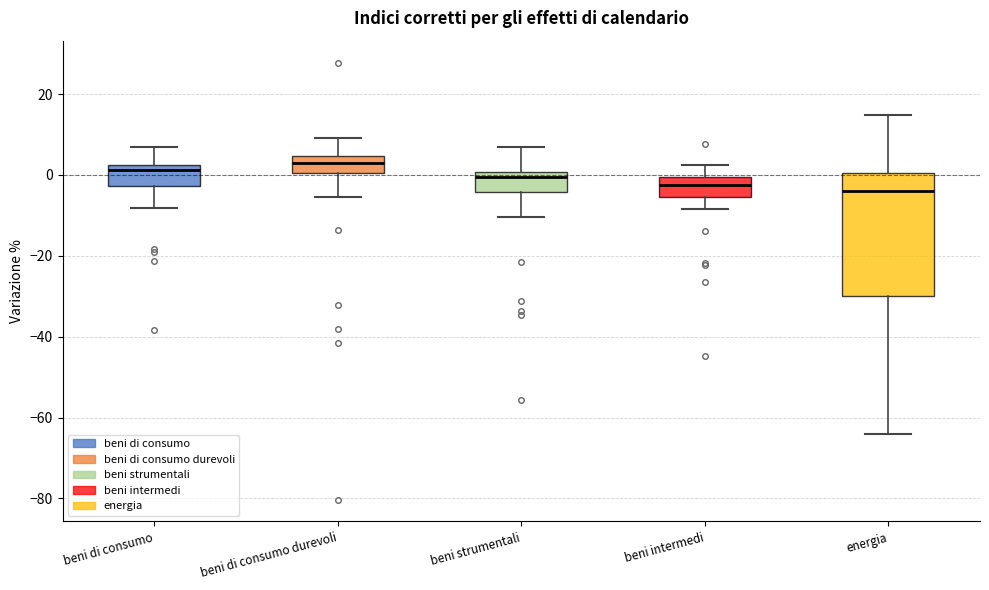

Reading left to right, transcribe this box plot: for each box, give where its median line is, the range the box spans, and where its two whiskers end, as read against the y-axis. The values are not printed on the chart, so give them approximately, as read against the axis.

beni di consumo: median 2 (just below the box's upper edge), box -2 to 2, whiskers -8 to 6
beni di consumo durevoli: median 4 (inside the box), box 0 to 4, whiskers -6 to 10
beni strumentali: median 0 (just below the box's upper edge), box -4 to 0, whiskers -10 to 8
beni intermedi: median -2, box -6 to 0, whiskers -8 to 2
energia: median -4, box -30 to 0, whiskers -64 to 14